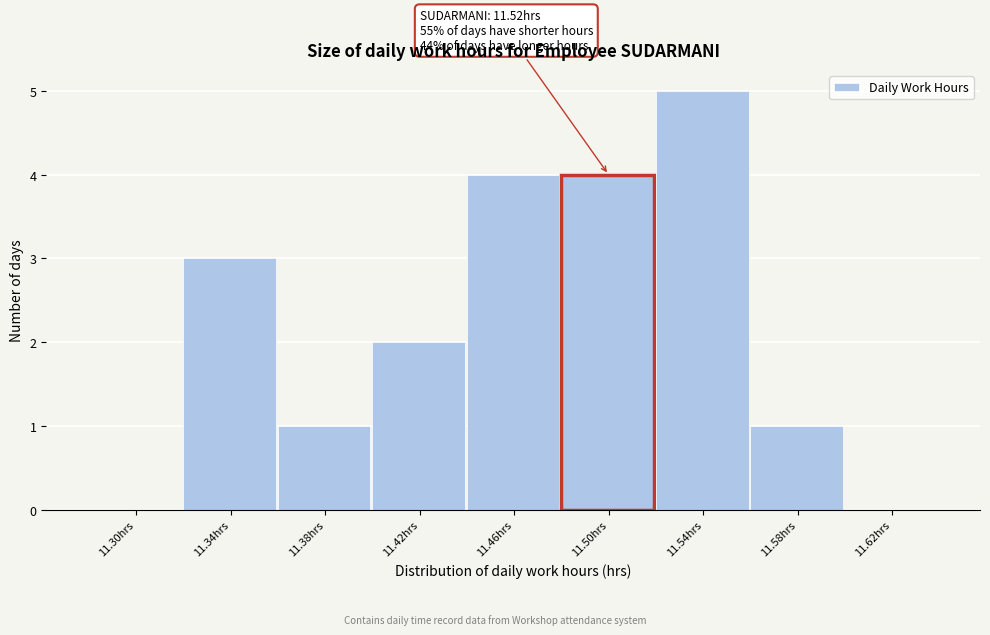

Reading left to right, list all the values displayed in this chart.

11.30hrs=0	11.34hrs=3	11.38hrs=1	11.42hrs=2	11.46hrs=4	11.50hrs=4	11.54hrs=5	11.58hrs=1	11.62hrs=0